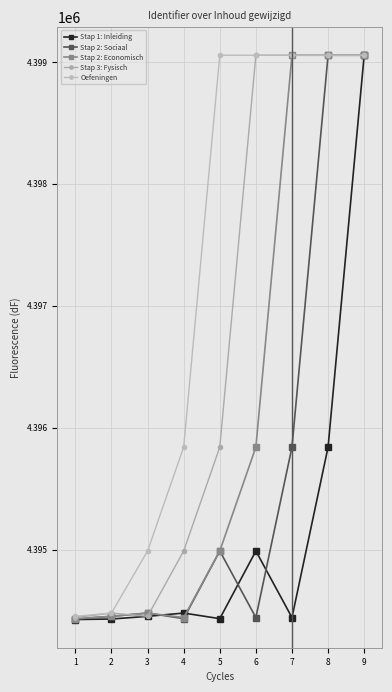

Which label corresponds to the smallest value in the chart?

1